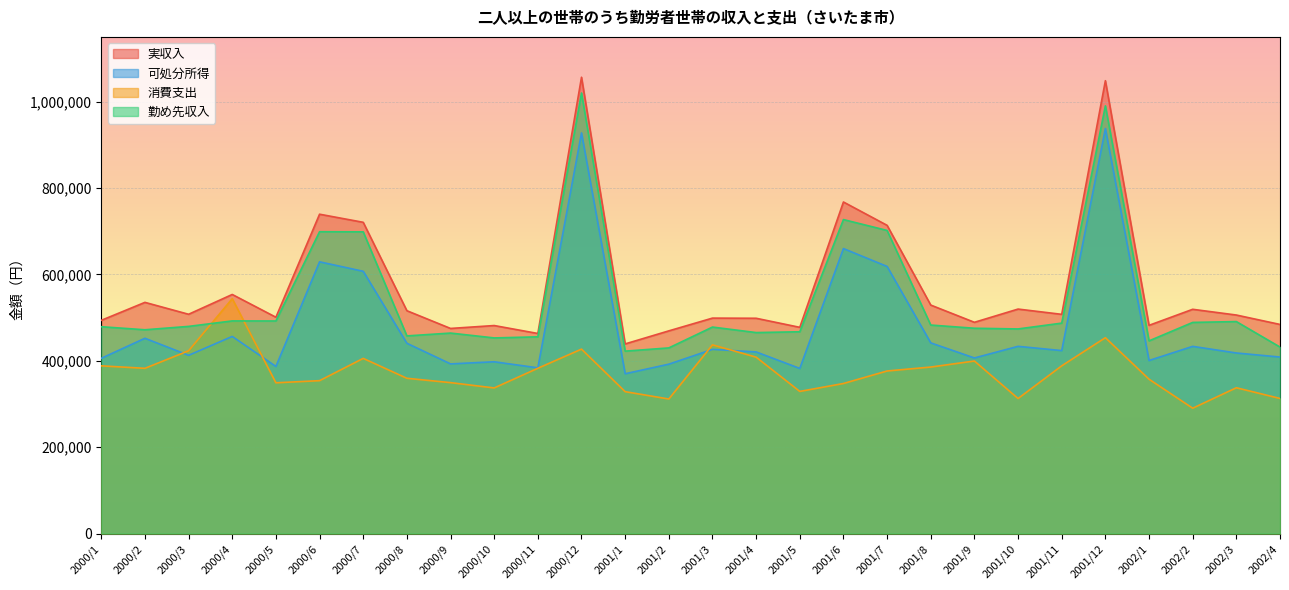

Where is the first local minimum for 勤め先収入?

2000/2